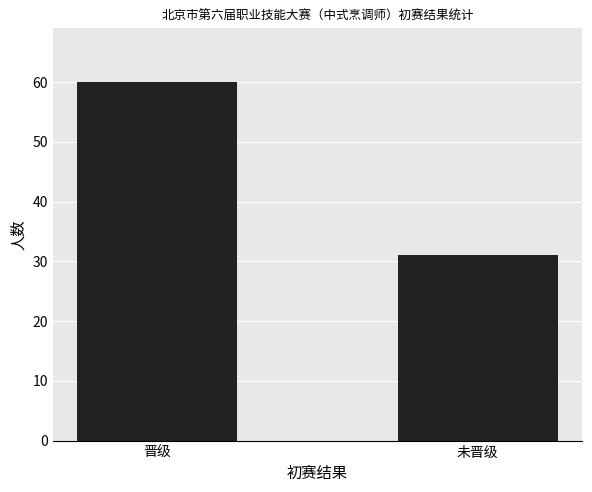

What is the difference between the maximum and minimum values?

29